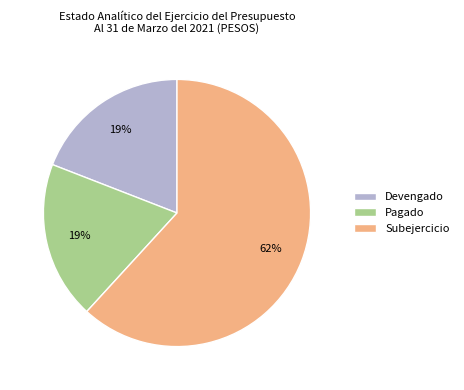

Do Subejercicio and Devengado together represent more than half of the pie?

Yes